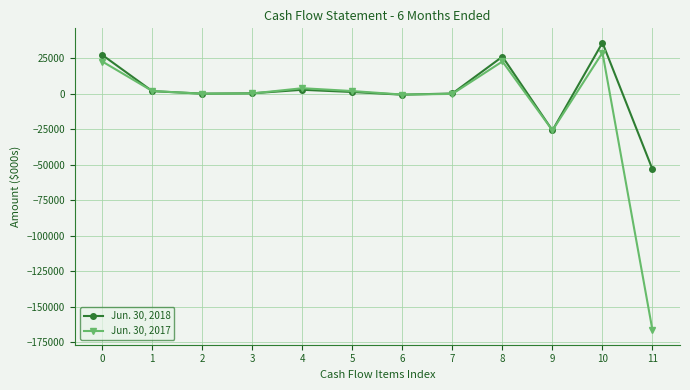

Which series ends up on top after the final intersection of Jun. 30, 2017 and Jun. 30, 2018?

Jun. 30, 2018